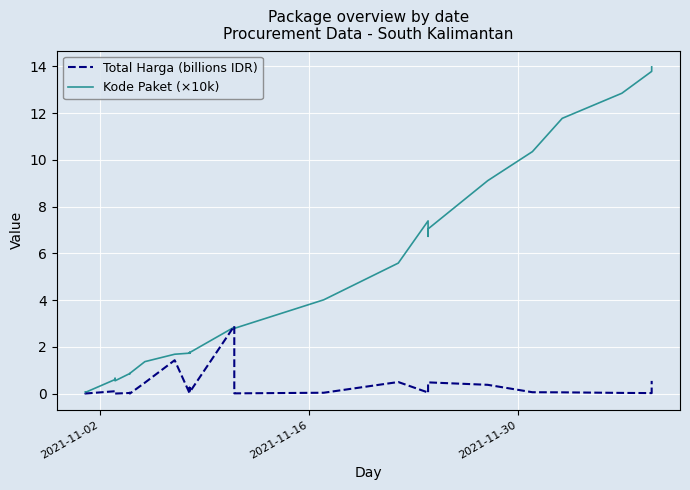

Which series has the widest spread of values?

Kode Paket (×10k)